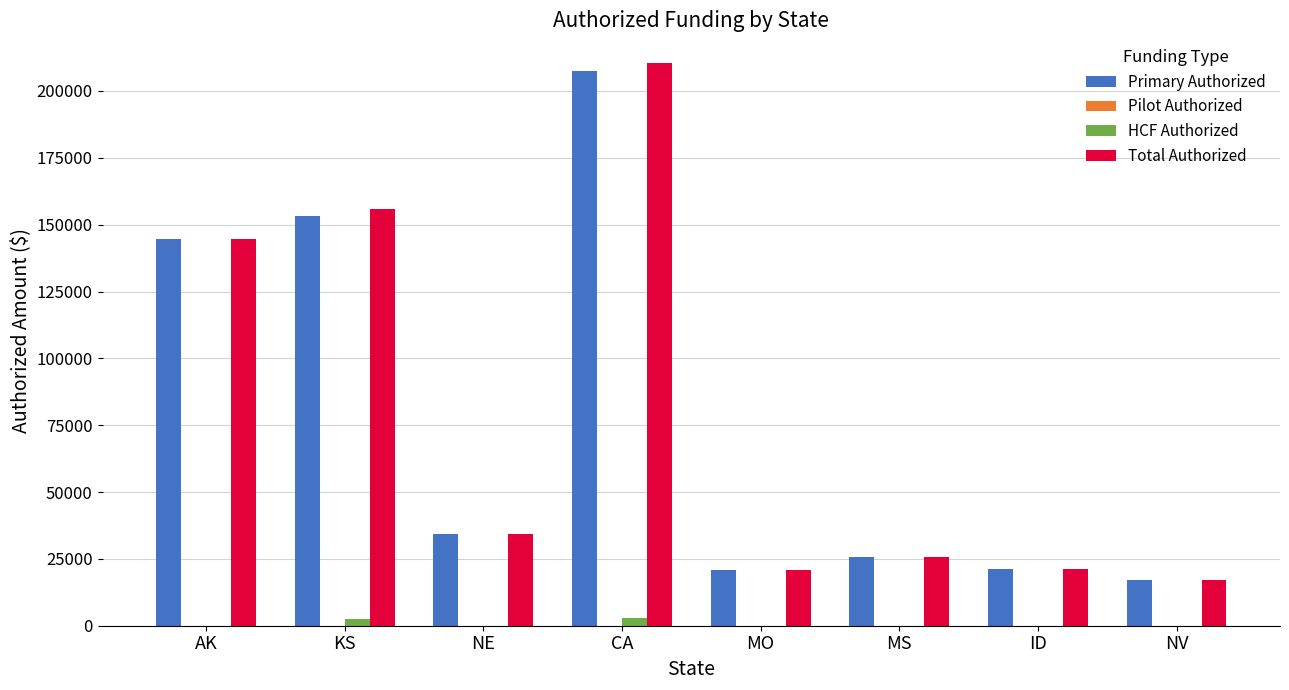

Where is Primary Authorized nearest to the value 112238?

AK